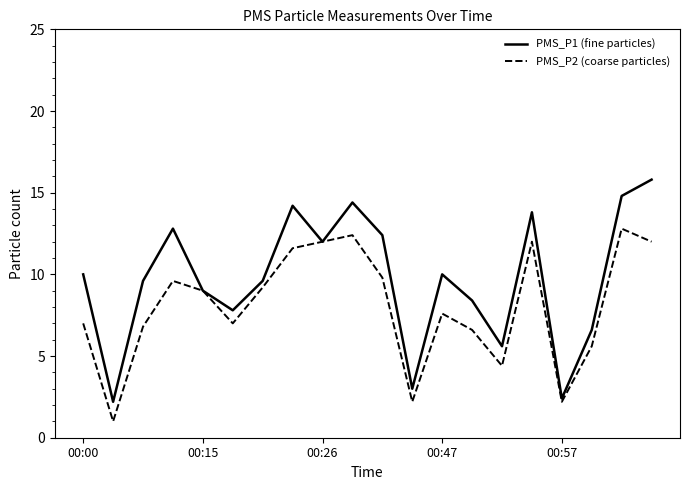

Which series has the largest total across all categories?

PMS_P1 (fine particles)